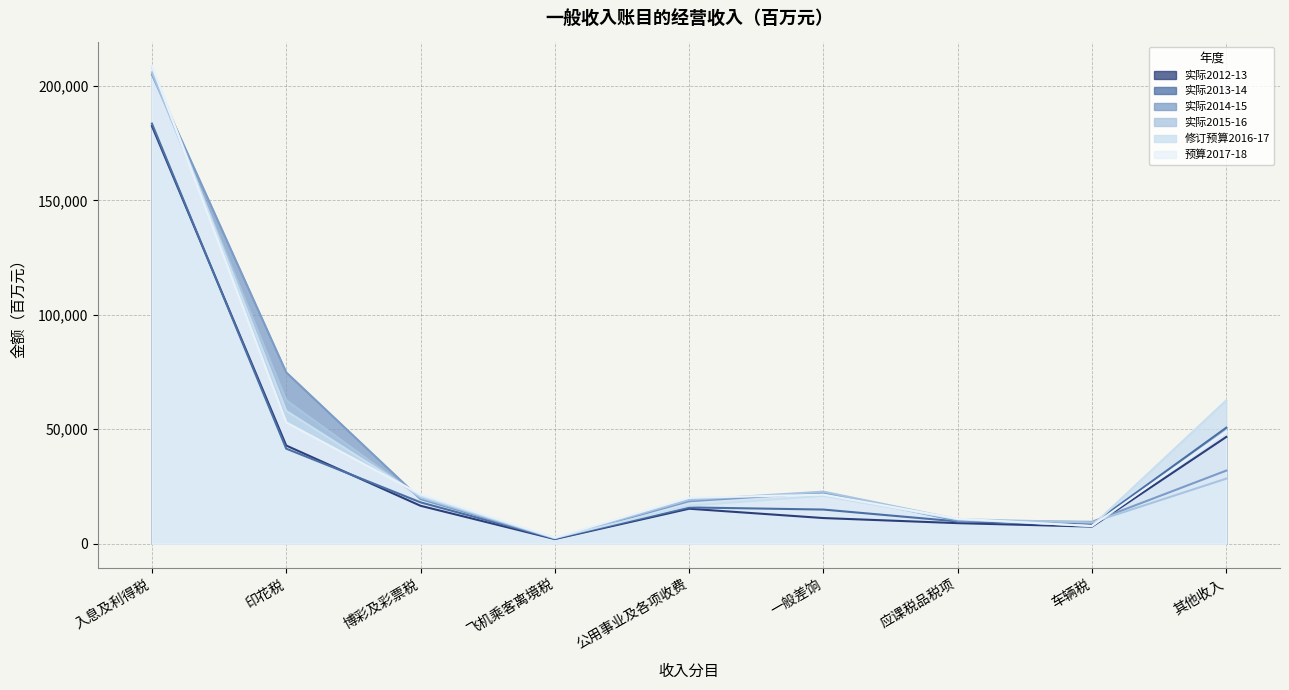

Reading left to right, list all the values displayed in this chart.

实际2012-13: 入息及利得税=182442	印花税=42880	博彩及彩票税=16565	飞机乘客离境税=2029	公用事业及各项收费=15277	一般差饷=11204	应课税品税项=8977	车辆税=7466	其他收入=46640
实际2013-14: 入息及利得税=183506	印花税=41515	博彩及彩票税=18066	飞机乘客离境税=2244	公用事业及各项收费=15849	一般差饷=14911	应课税品税项=9720	车辆税=8338	其他收入=50679
实际2014-15: 入息及利得税=204950	印花税=74845	博彩及彩票税=19479	飞机乘客离境税=2347	公用事业及各项收费=18551	一般差饷=22272	应课税品税项=10010	车辆税=9549	其他收入=31931
实际2015-16: 入息及利得税=205883	印花税=62680	博彩及彩票税=20127	飞机乘客离境税=2516	公用事业及各项收费=19159	一般差饷=22733	应课税品税项=10712	车辆税=9311	其他收入=28411
修订预算2016-17: 入息及利得税=208240	印花税=58000	博彩及彩票税=20827	飞机乘客离境税=2571	公用事业及各项收费=16618	一般差饷=20917	应课税品税项=10697	车辆税=7749	其他收入=62624
预算2017-18: 入息及利得税=208855	印花税=53000	博彩及彩票税=21552	飞机乘客离境税=2720	公用事业及各项收费=20049	一般差饷=21427	应课税品税项=10933	车辆税=7706	其他收入=49014